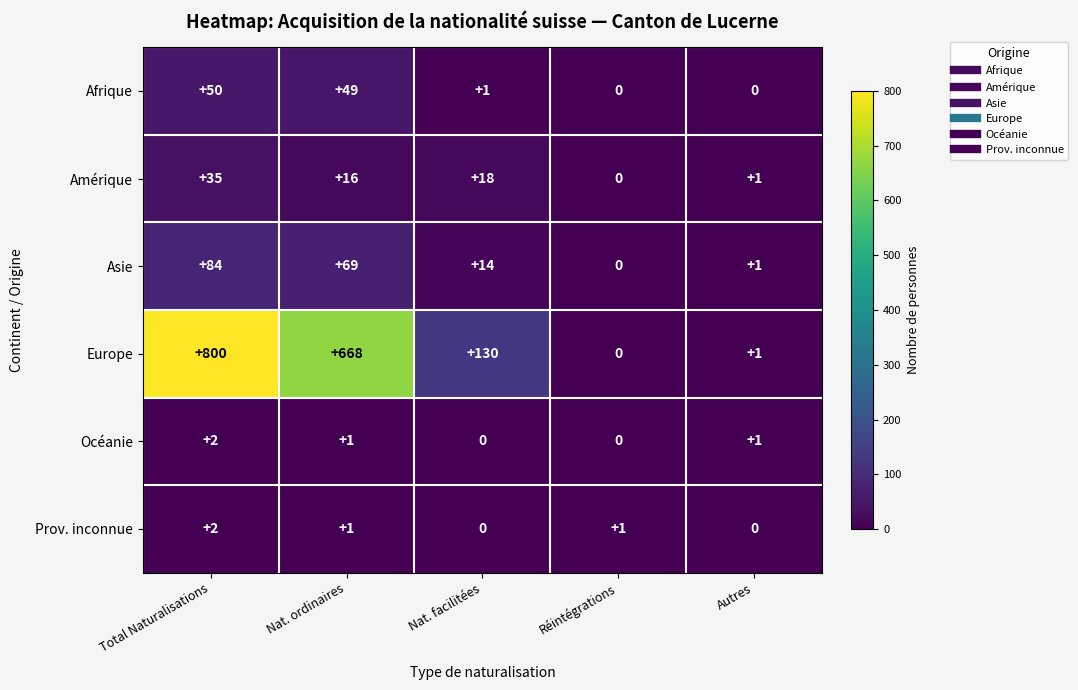

List the labels in order of Amérique value, smallest first.

Réintégrations, Autres, Nat. ordinaires, Nat. facilitées, Total Naturalisations